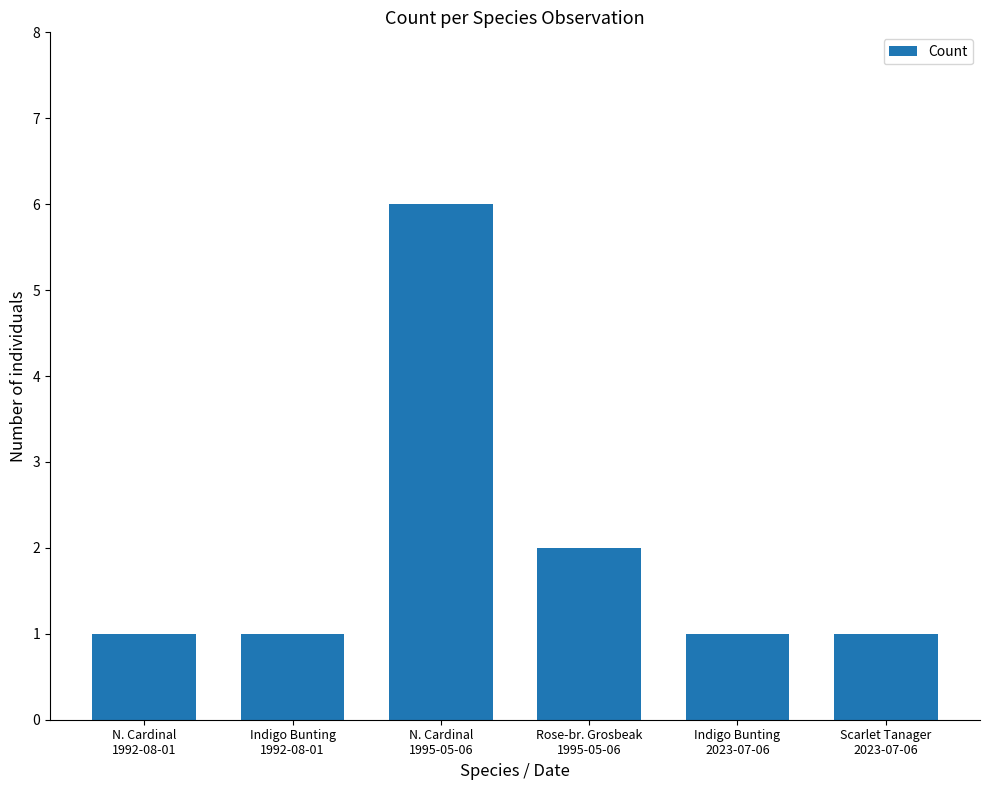

What is the sum of the values at N. Cardinal
1992-08-01 and Indigo Bunting
1992-08-01?

2